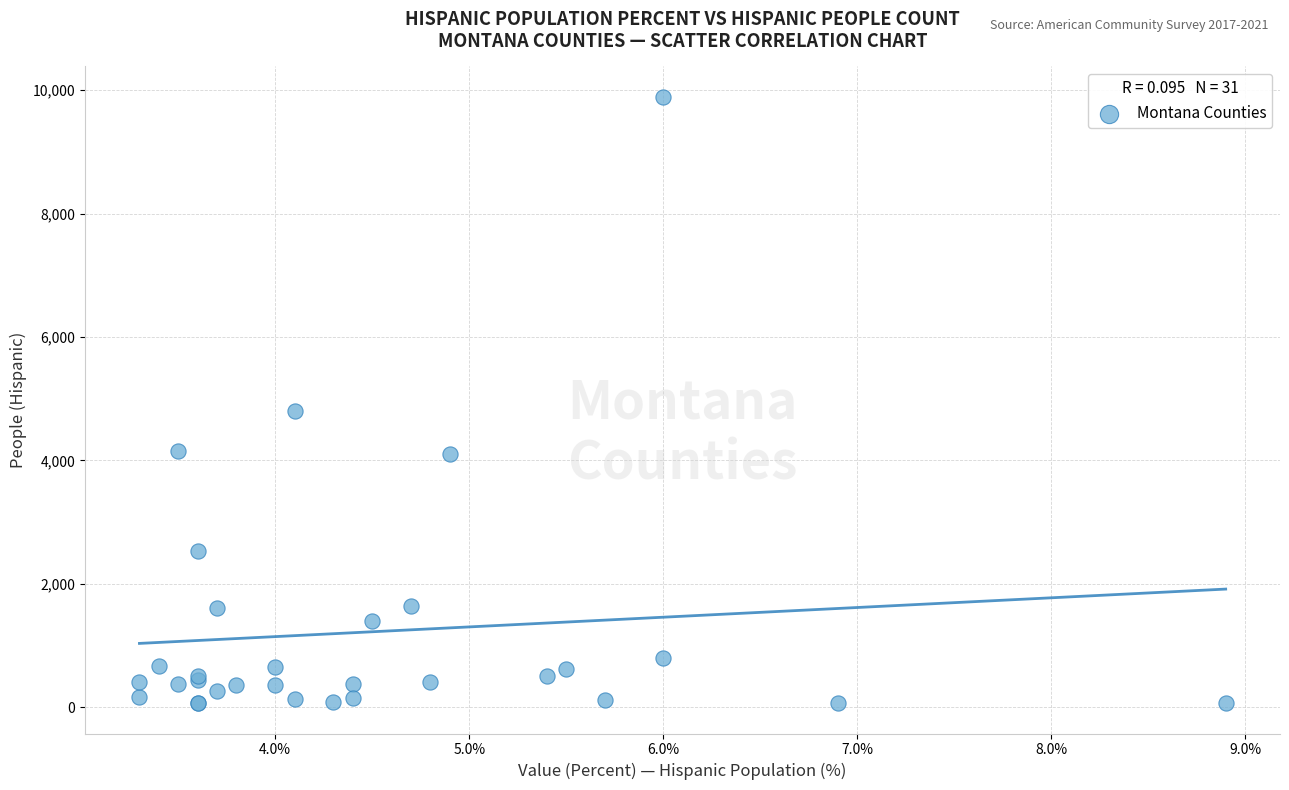

What Y value in the scatter plot is closest to 4978?

4806